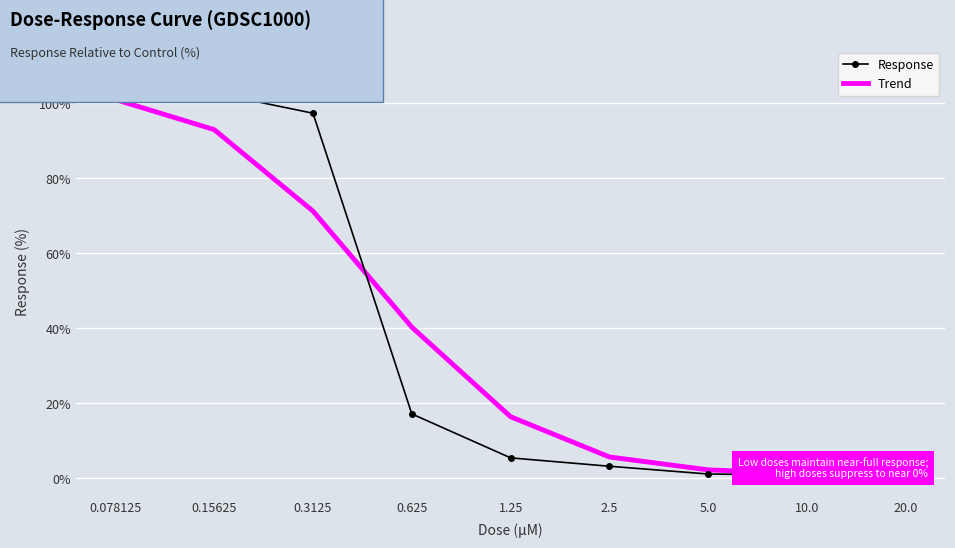

At which label does Response reach its peak?

0.078125